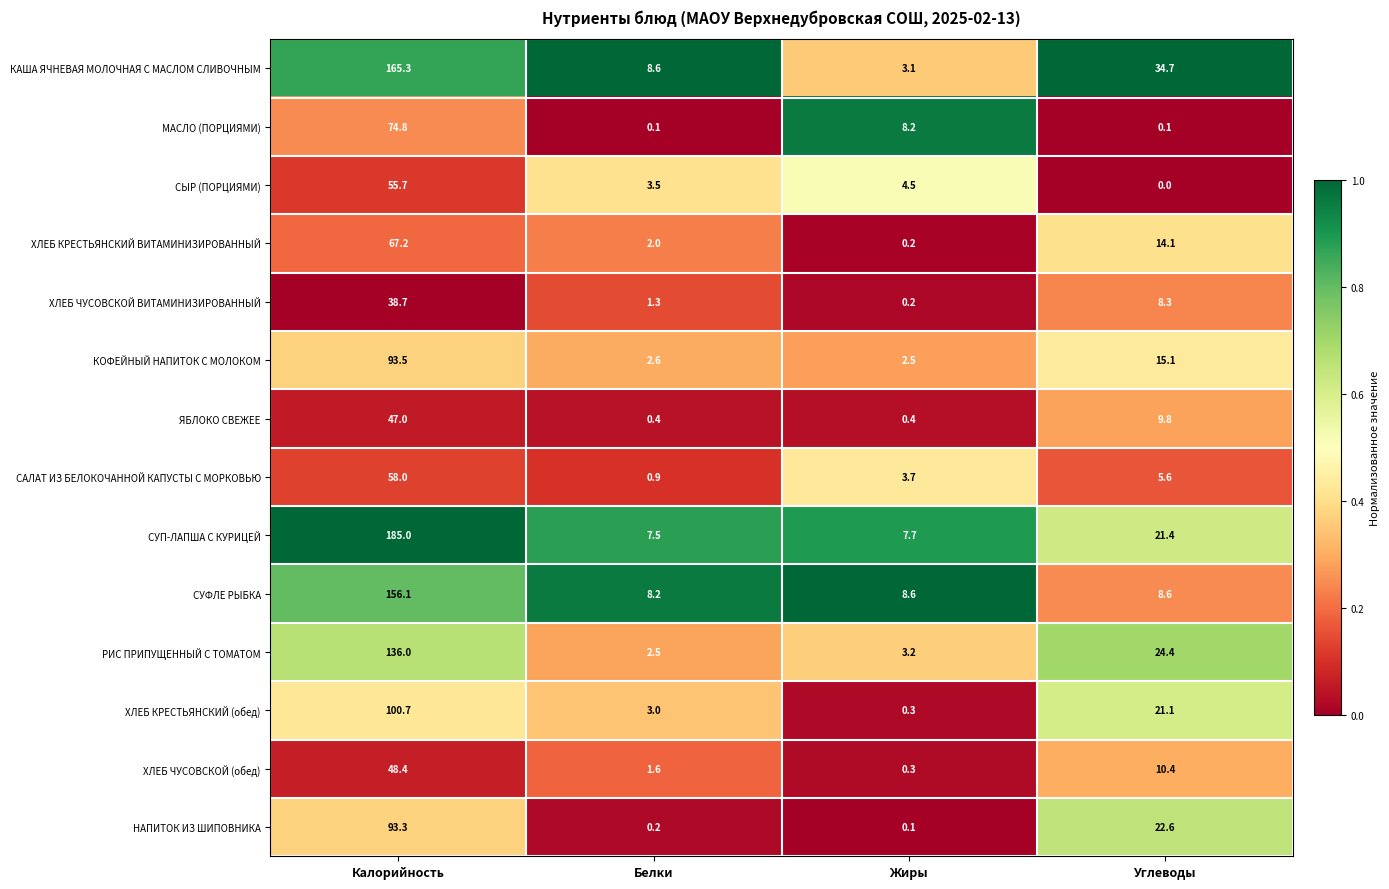

What is the total value across all series at Белки?

42.4